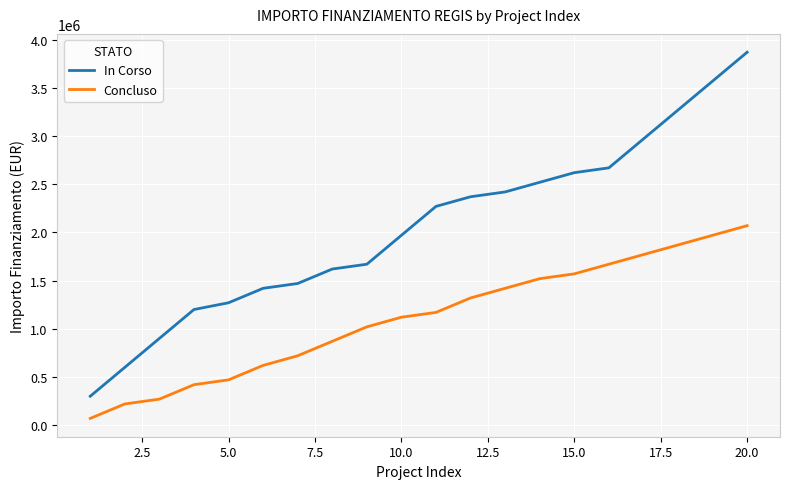

What is the difference between the maximum and minimum values in the In Corso series?

3570000